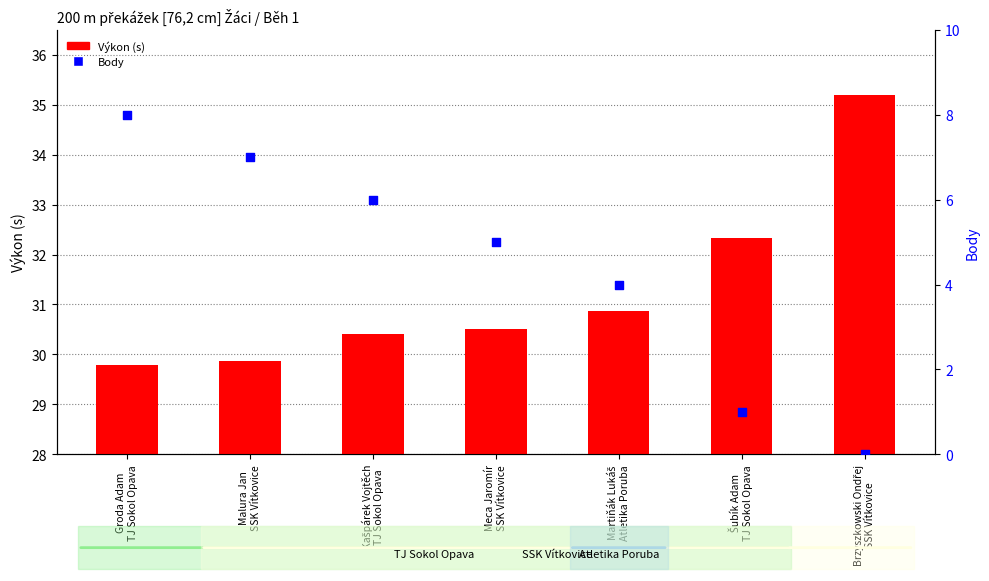

Which series has the largest total across all categories?

Výkon (s)